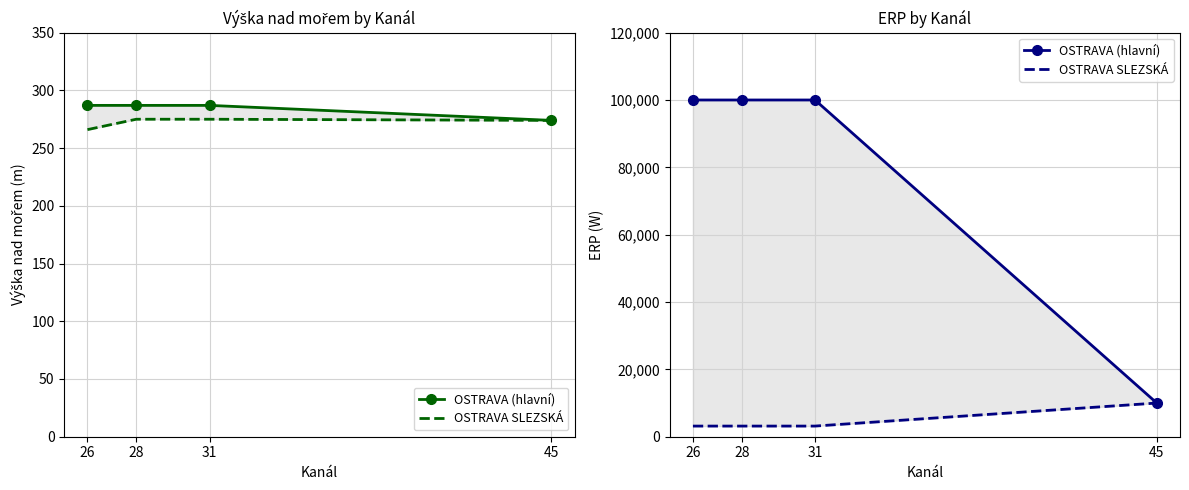

The OSTRAVA SLEZSKÁ series shows 3162 at 31. True or false?

True